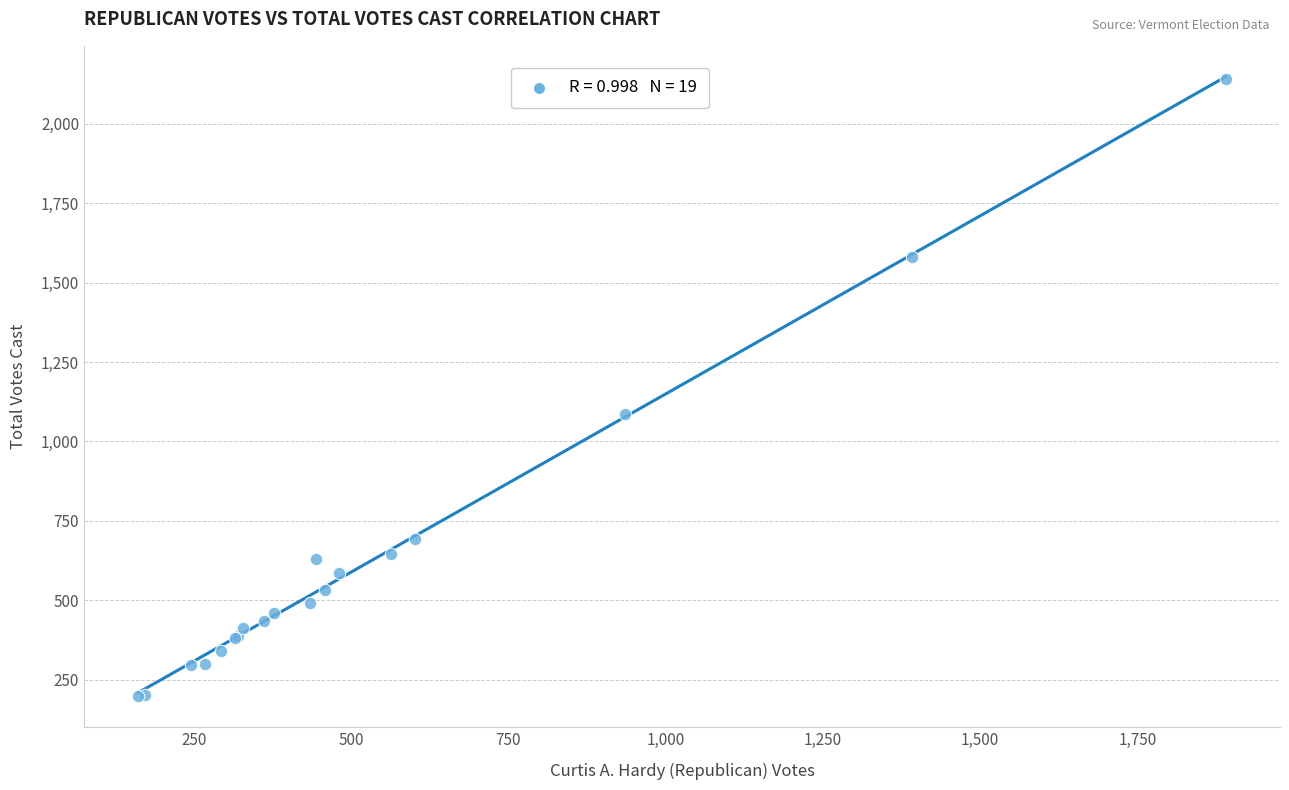

What Y value in the scatter plot is closest to 1170?

1085